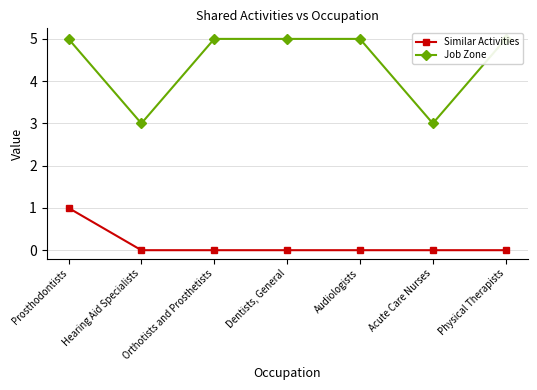

The Job Zone series shows 3 at Acute Care Nurses. True or false?

True